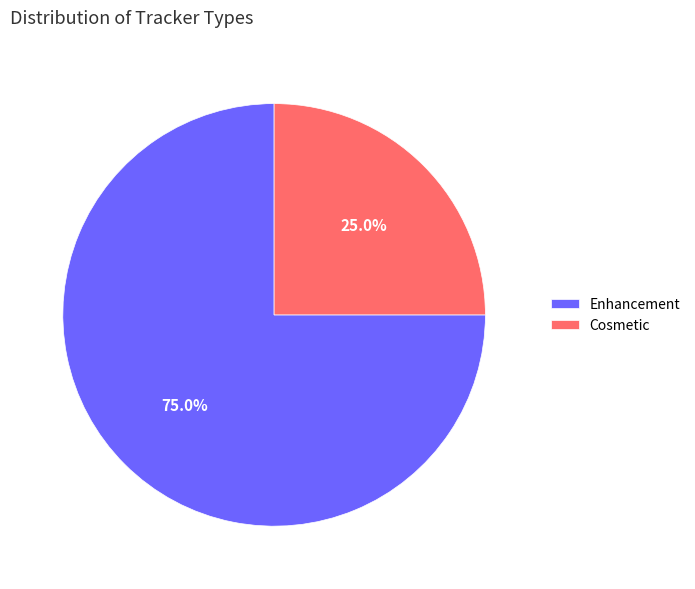

Which slice is the largest?

Enhancement